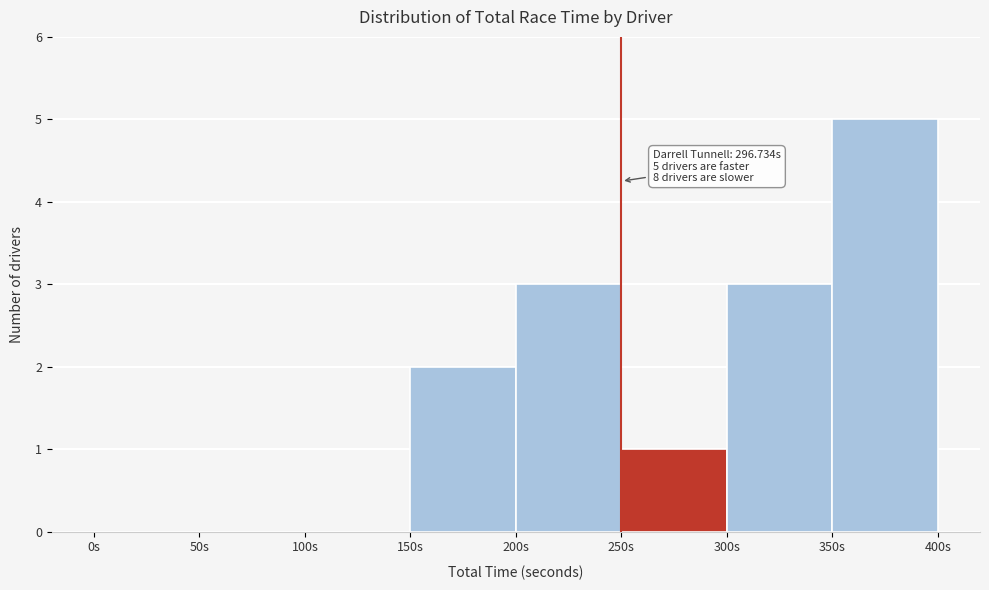

Which range on the x-axis has the tallest bar?

350 to 400